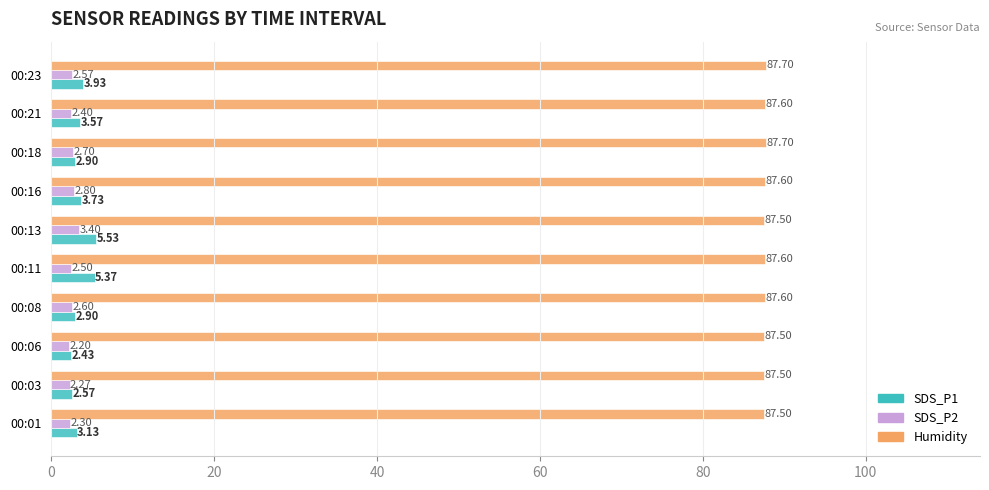

What is the sum of all Humidity values?

875.8